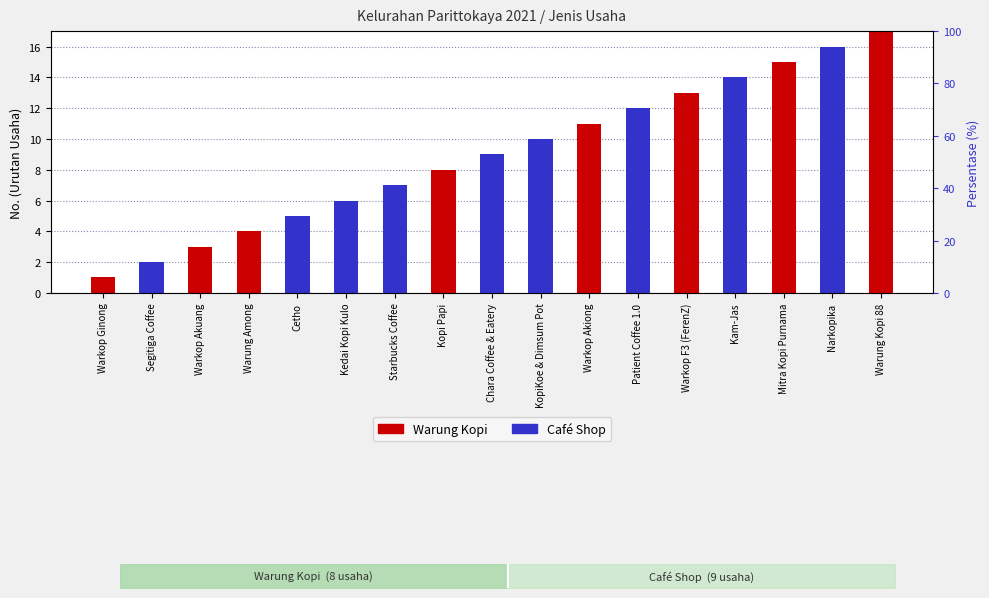

The value of Warung Kopi at KopiKoe & Dimsum Pot is 9. True or false?

False